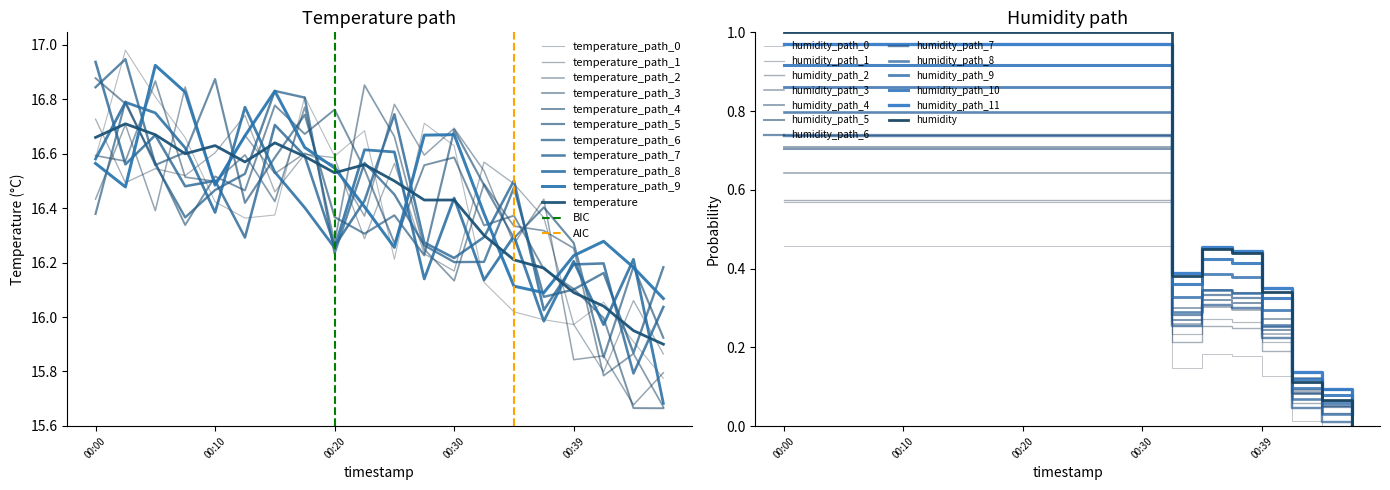

Read the humidity value at 00:37.

0.4